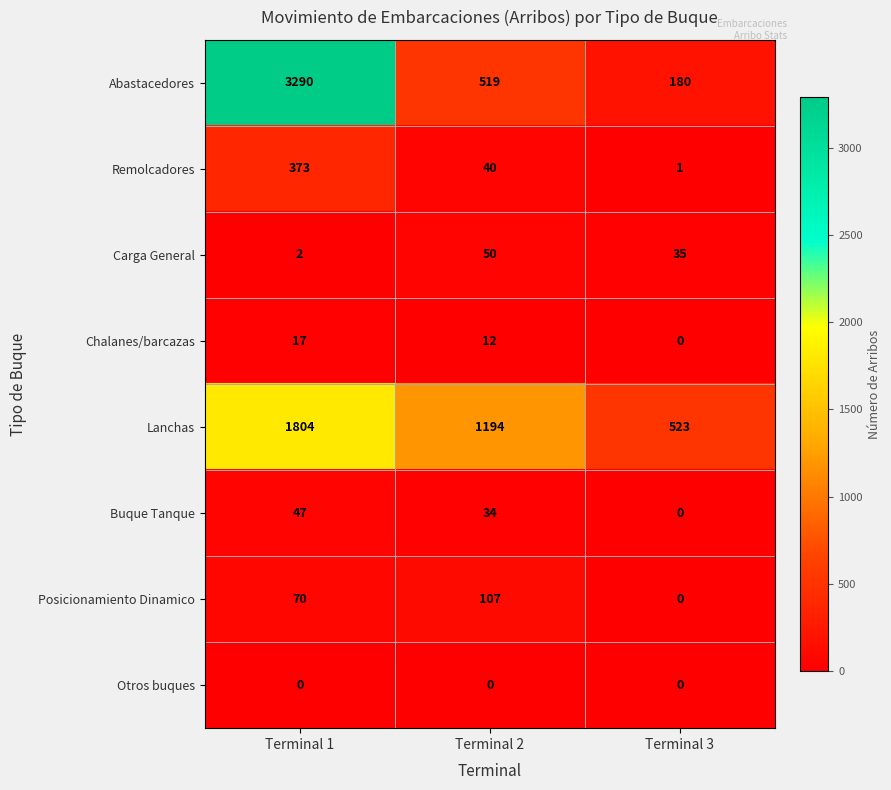

Rank the series at Terminal 2 from lowest to highest value.

Otros buques, Chalanes/barcazas, Buque Tanque, Remolcadores, Carga General, Posicionamiento Dinamico, Abastacedores, Lanchas